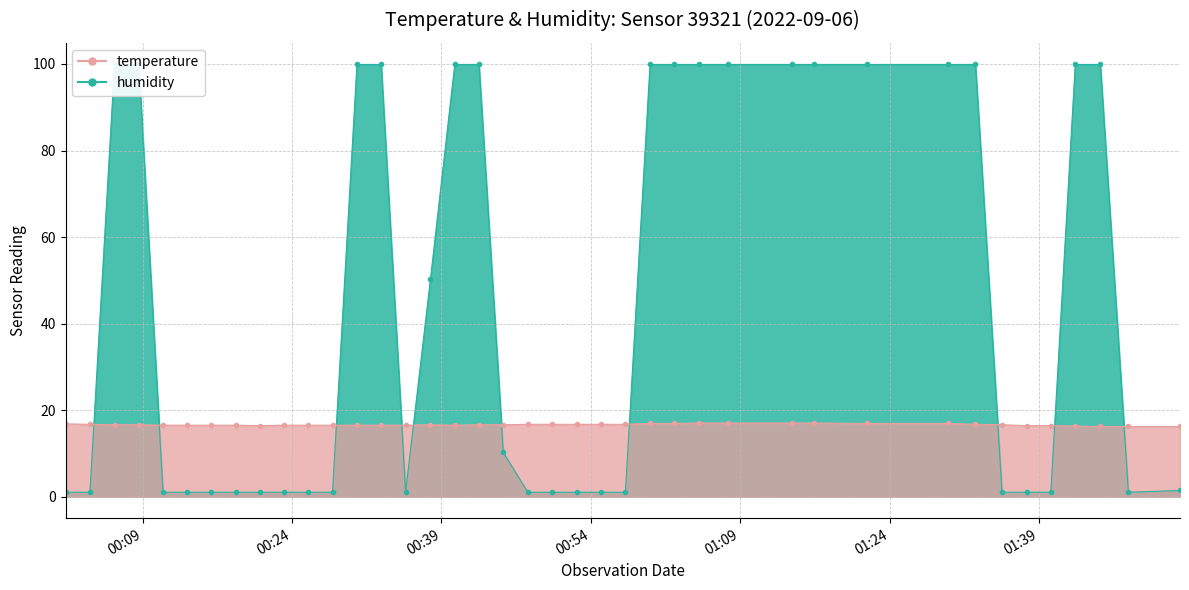

Count the number of data series in this chart.

2